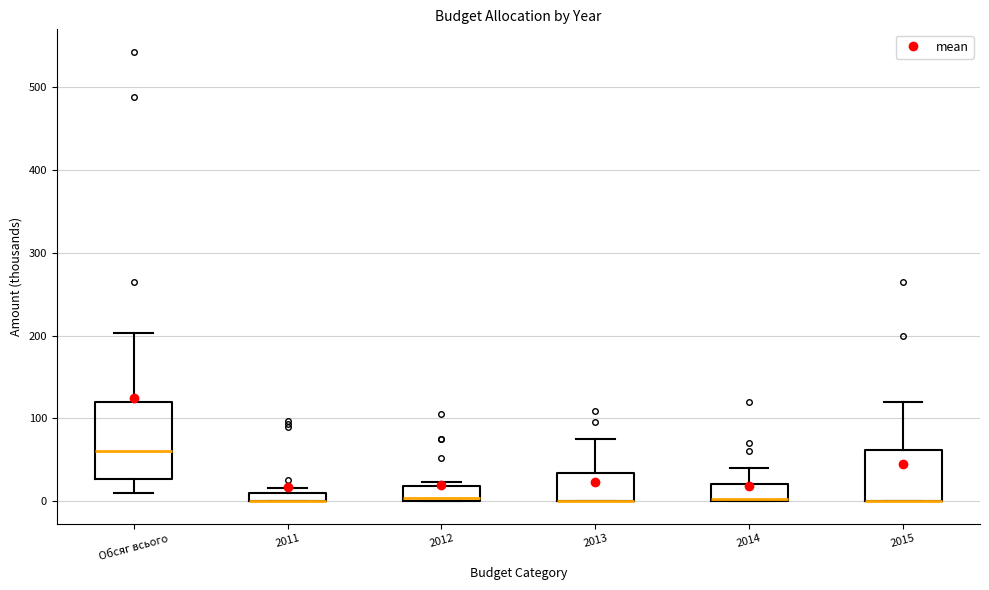

Comparing the boxes themselves (not the whiskers), which one is the tallest?

Обсяг всього